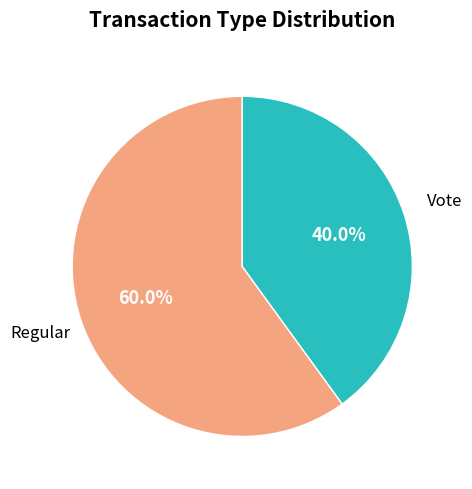

Does Vote represent more than half of the total?

No